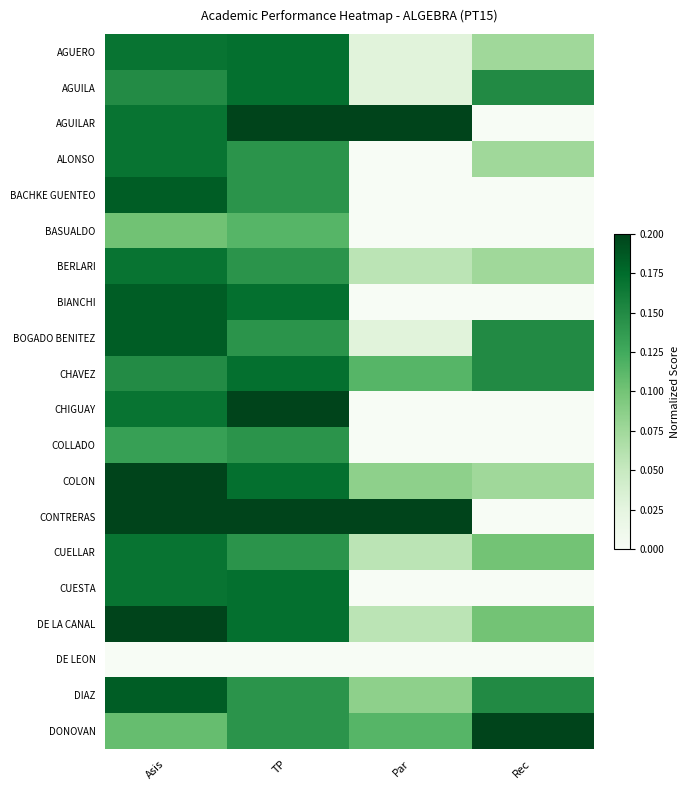

What is the total value across all series at Par?

5.3